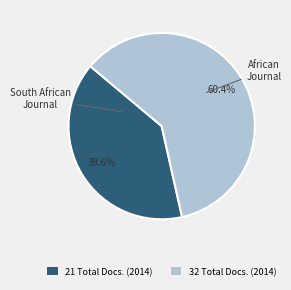

Is there a majority slice in this chart?

Yes